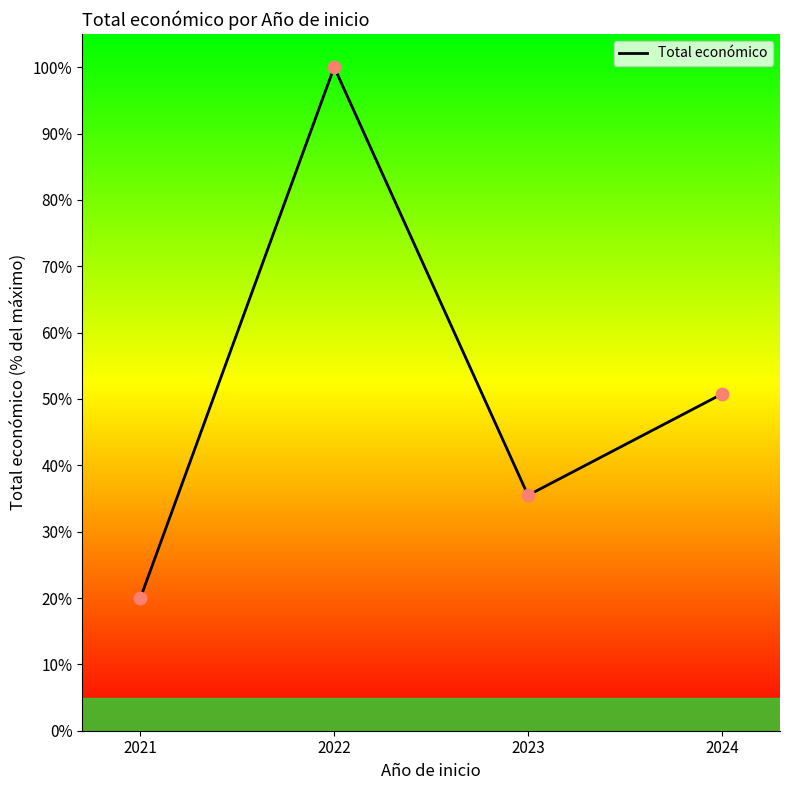

What is the change in value from 2021 to 2023?

+15.5